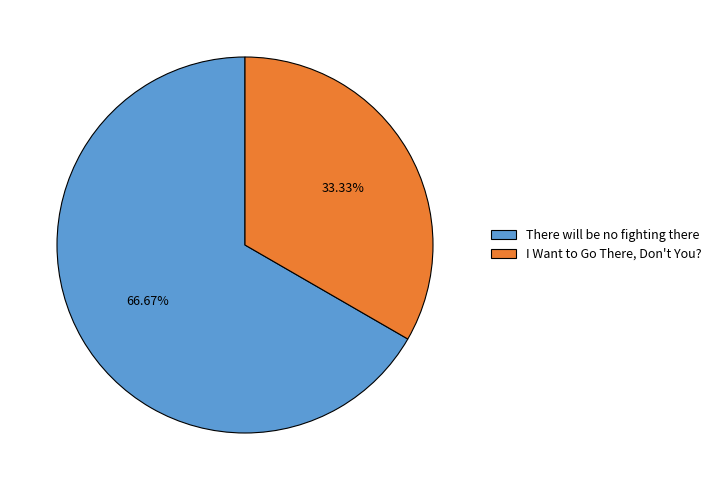

Does any single category account for the majority?

Yes